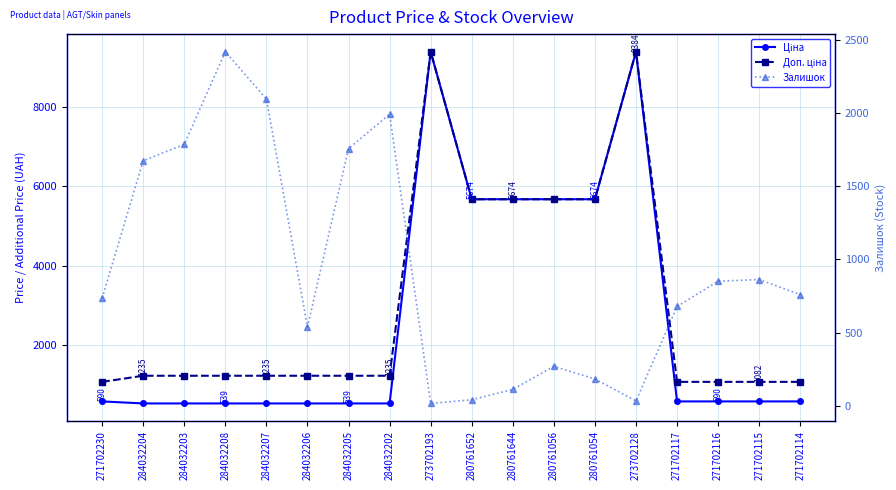

Which series has the largest total across all categories?

Доп. ціна